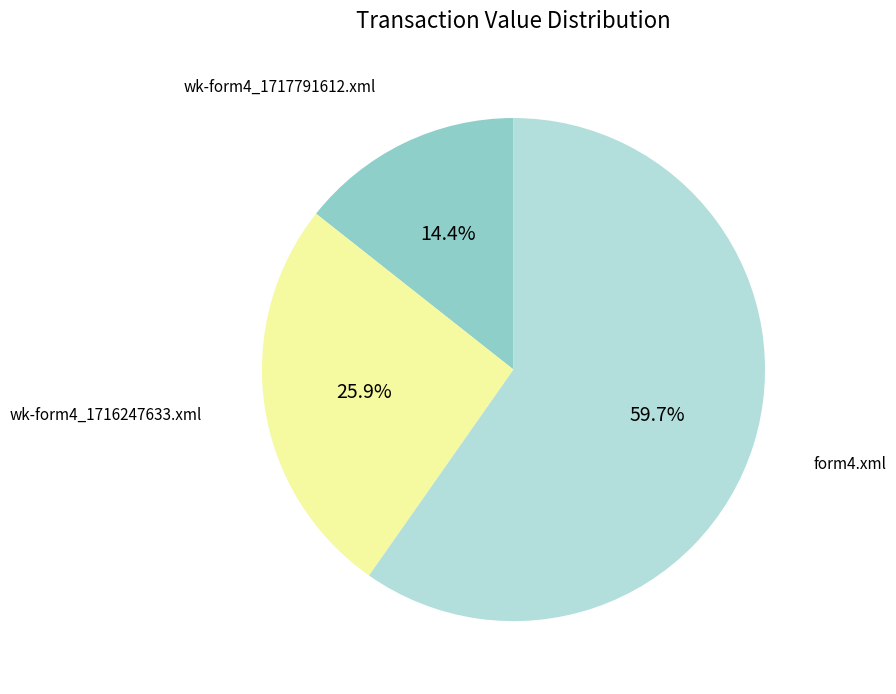

To the nearest percent, what is the average slice percentage?

33%